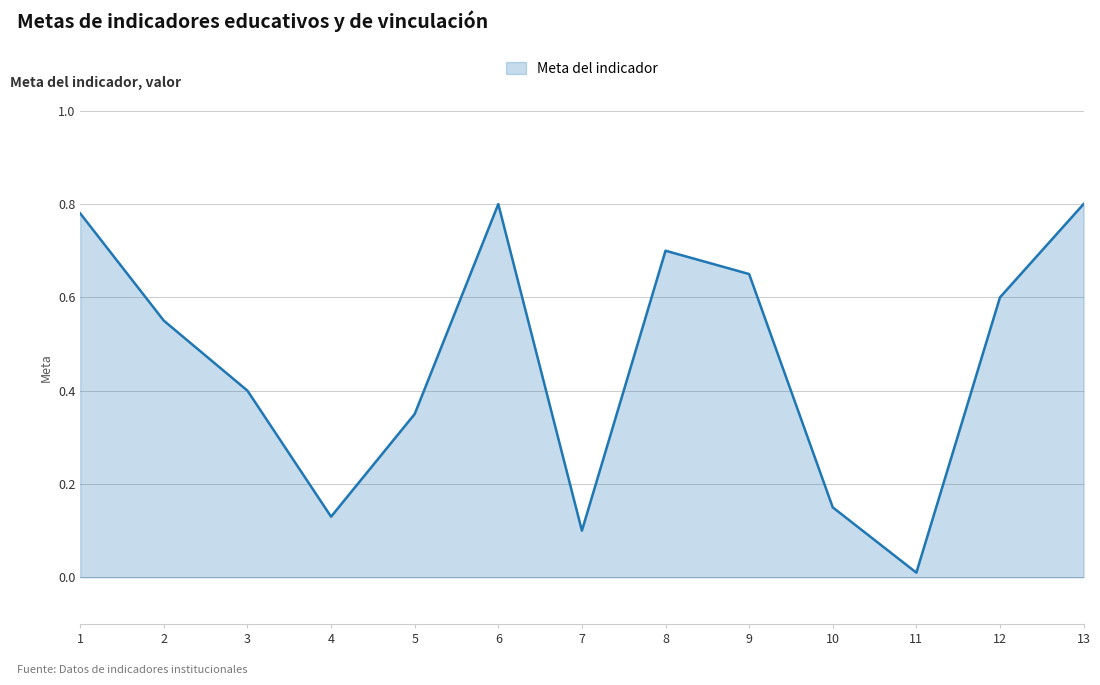

Is it true that the value at 11 is 0.0?

True